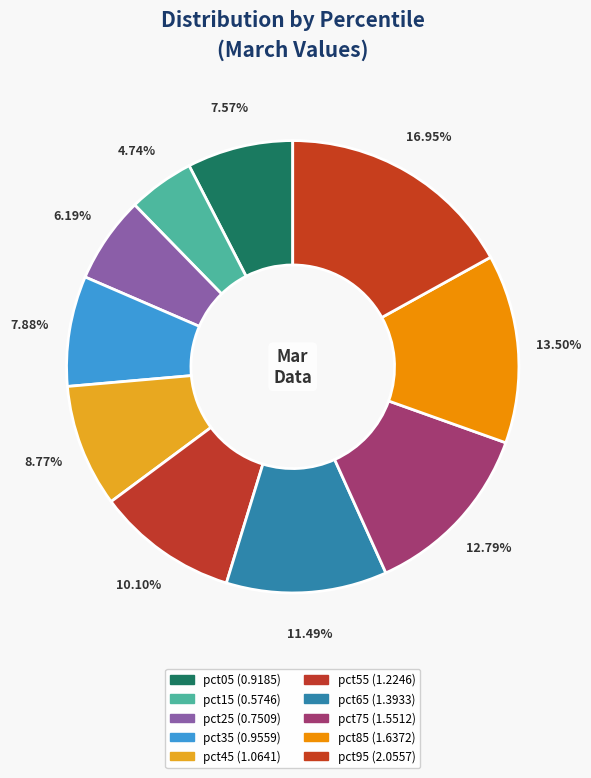

How many slices are in this pie chart?

10